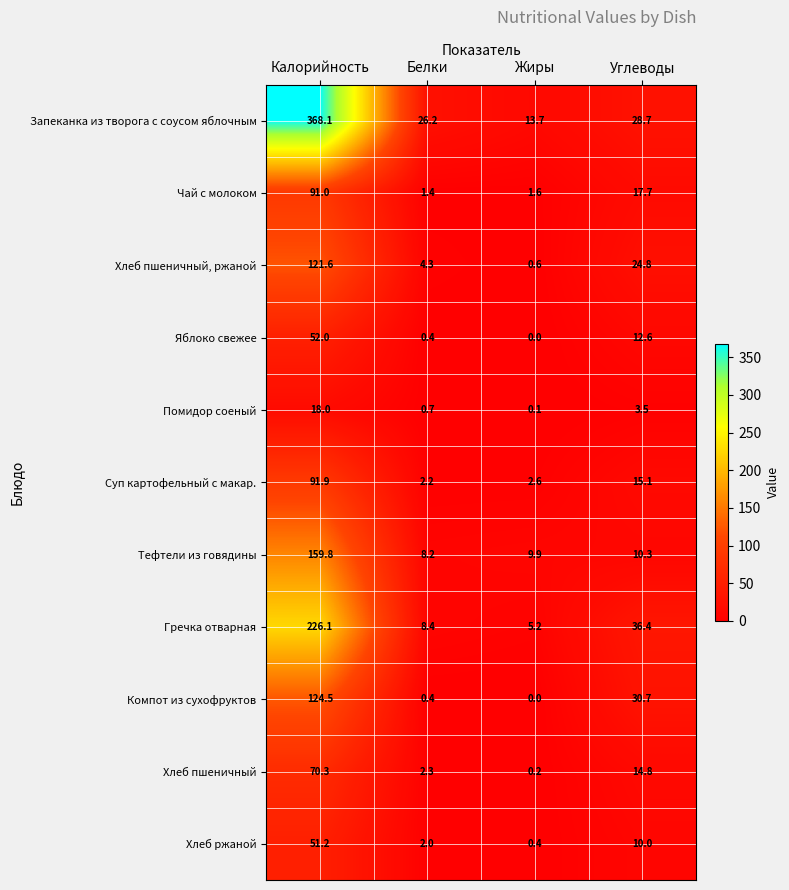

Count the number of data series in this chart.

11